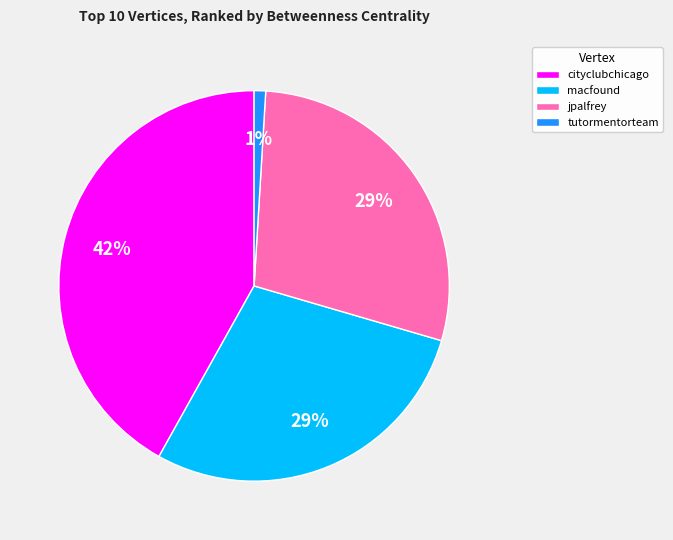

Which has a higher value, tutormentorteam or jpalfrey?

jpalfrey